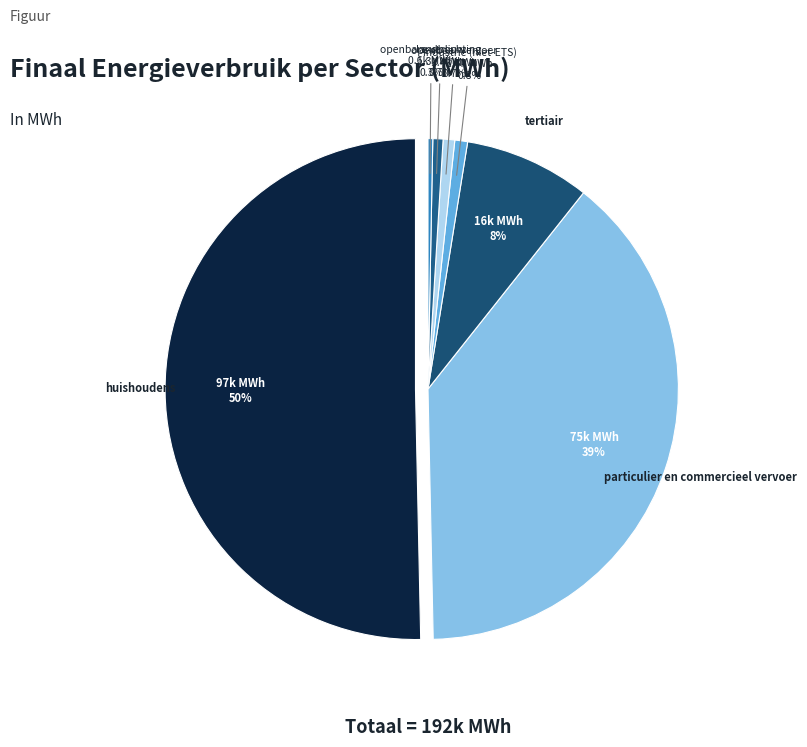

To the nearest percent, what is the combined percentage of openbare verlichting and landbouw?

1%